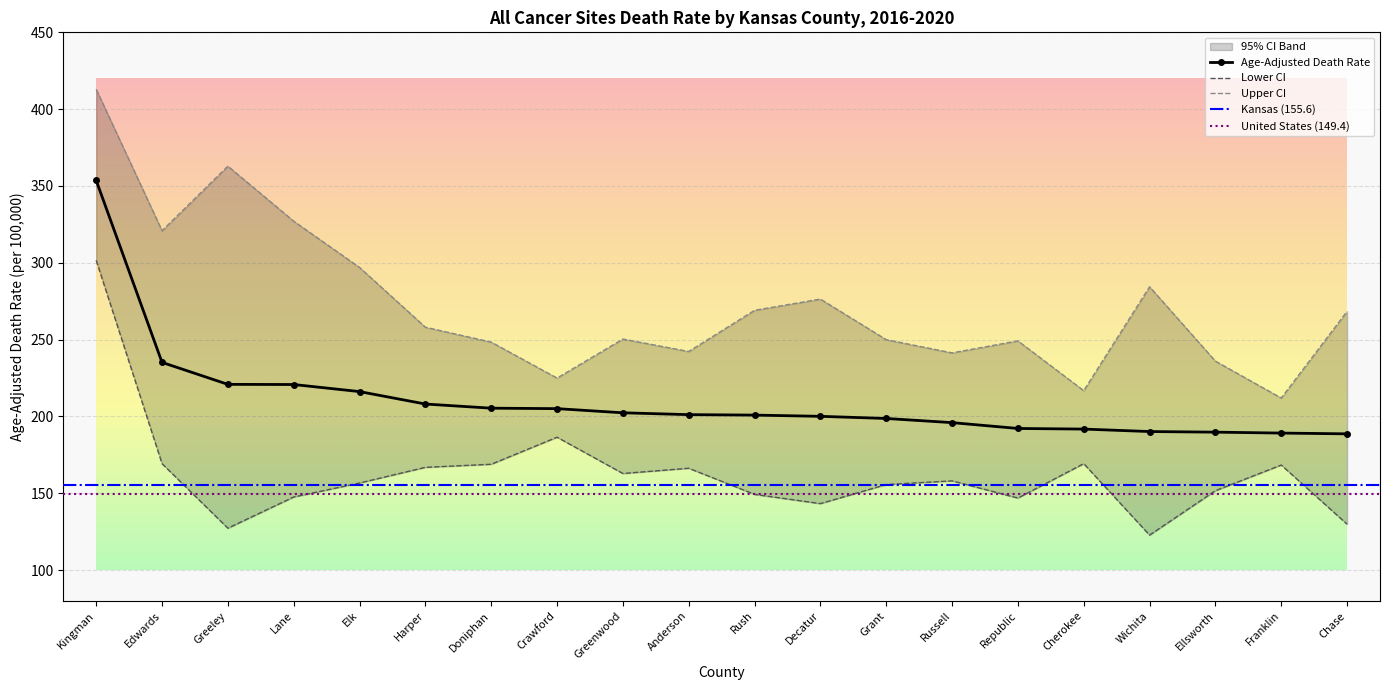

Which category has the lowest value across all series?

Wichita